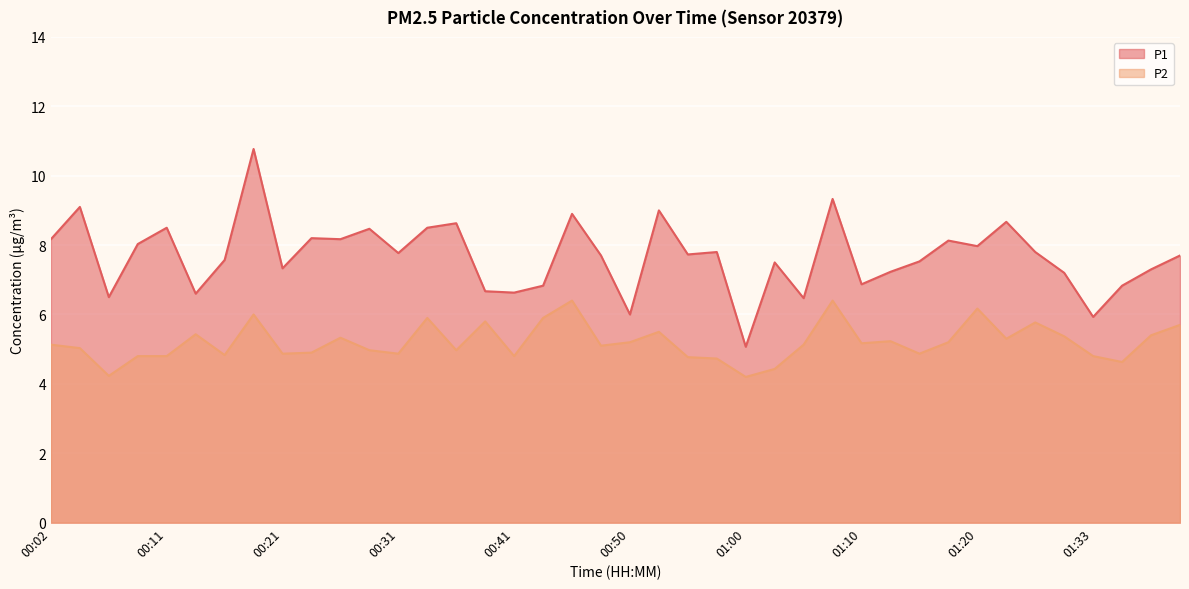

How many lines are shown in the chart?

2